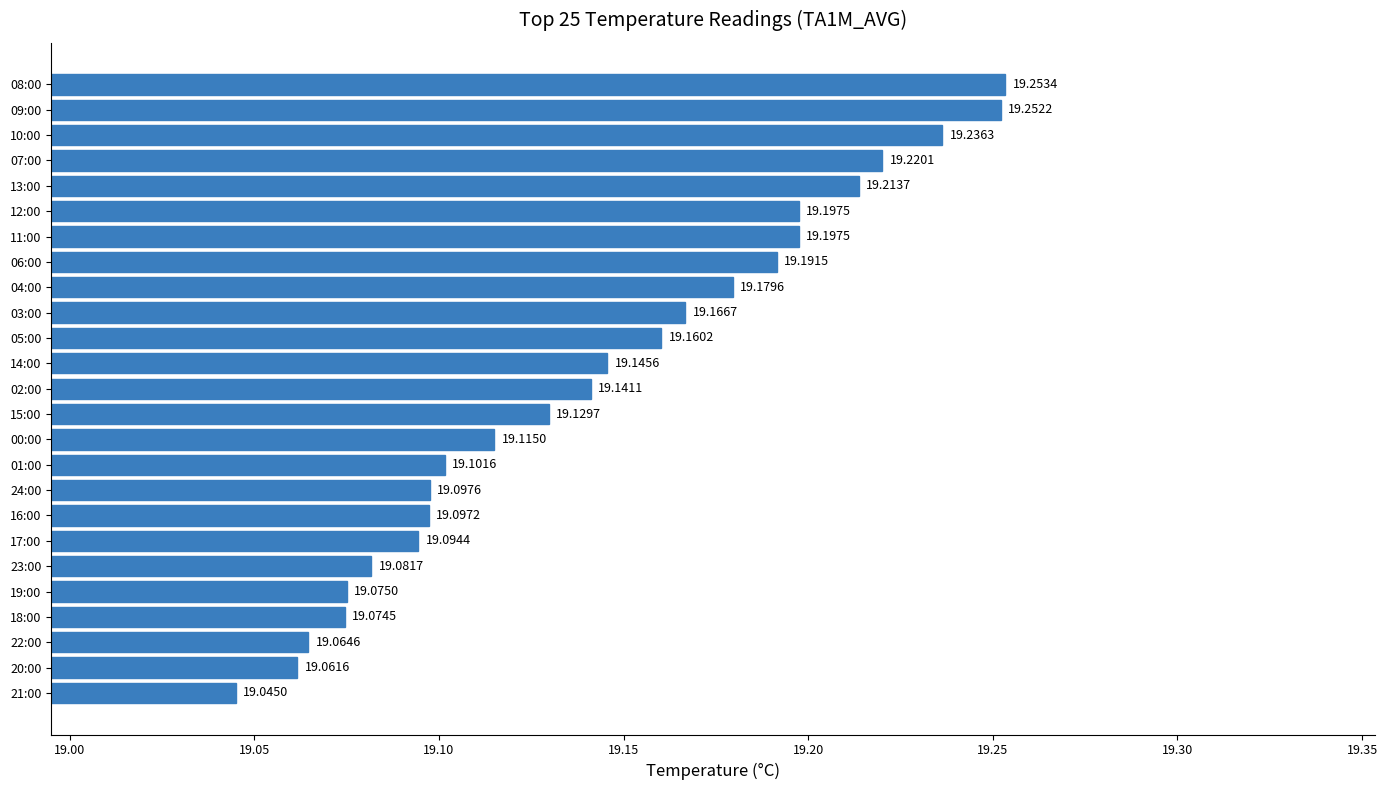

Approximately how many times larger is the value at 05:00 compared to 12:00?

1.0